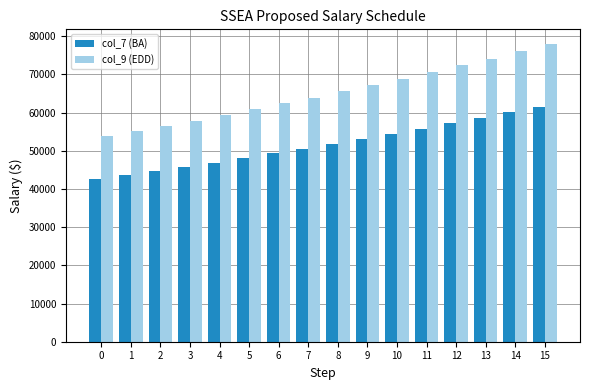

How many groups of bars are there?

16